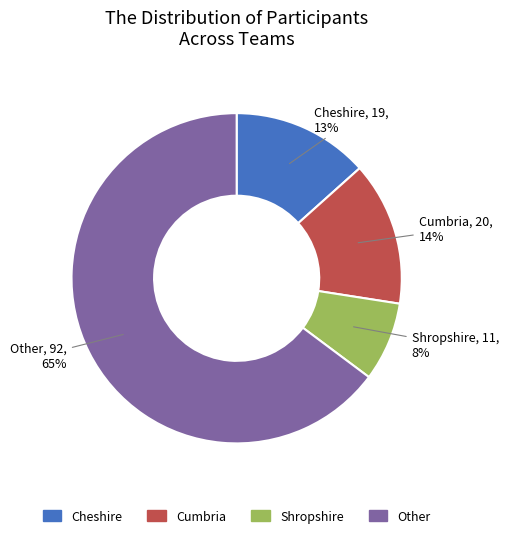

The Shropshire slice represents 8% of the pie. True or false?

True